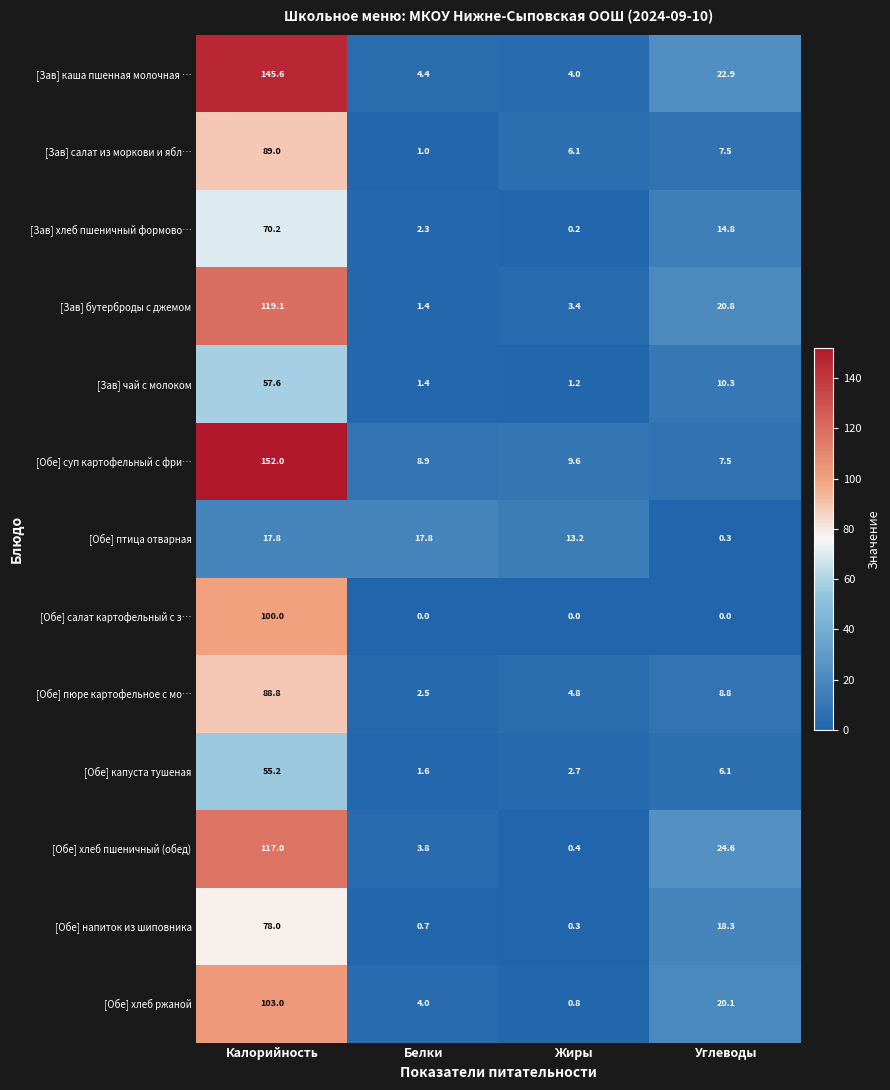

At which category is the sum across all series the highest?

Калорийность